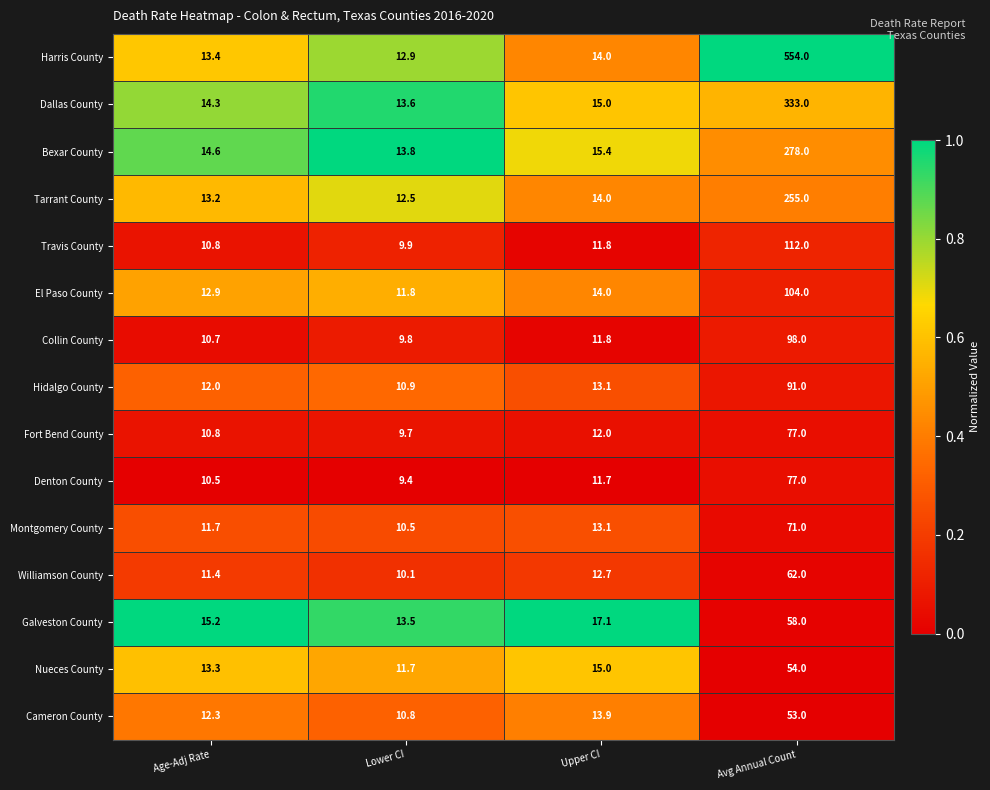

Which series has the largest total across all categories?

Harris County